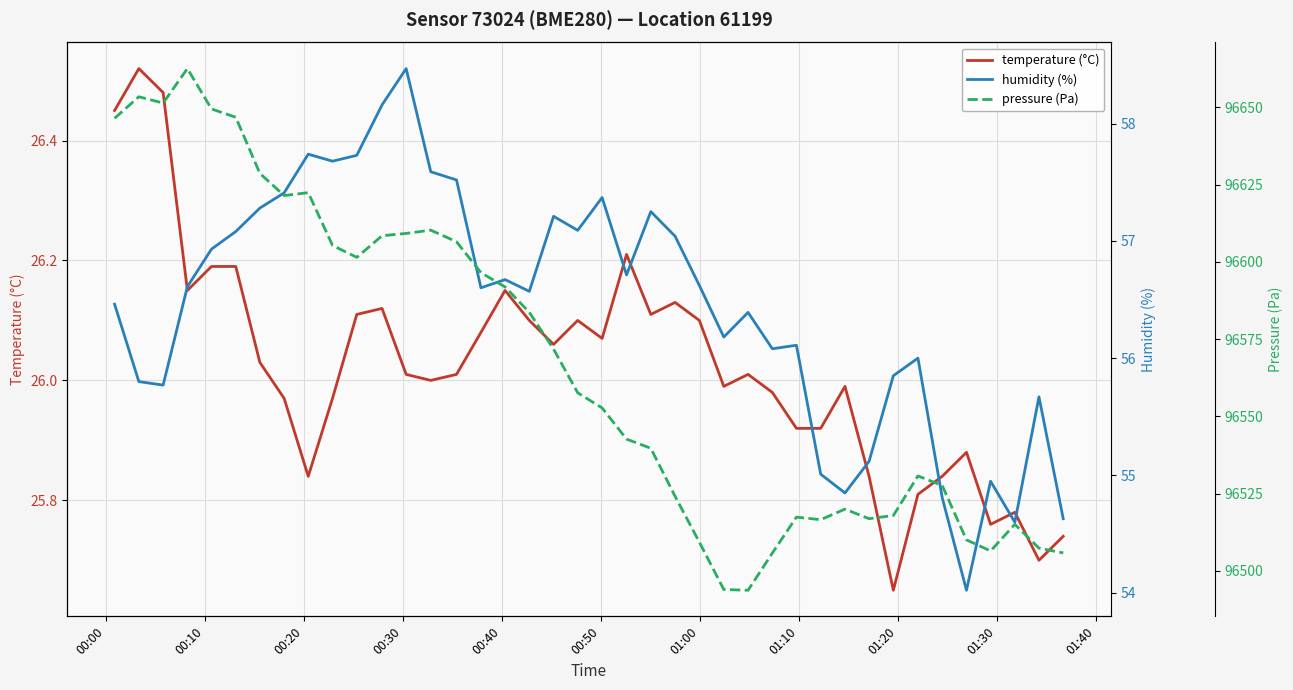

Is the value of temperature (°C) at 13 greater than the value of humidity (%) at 28?

No